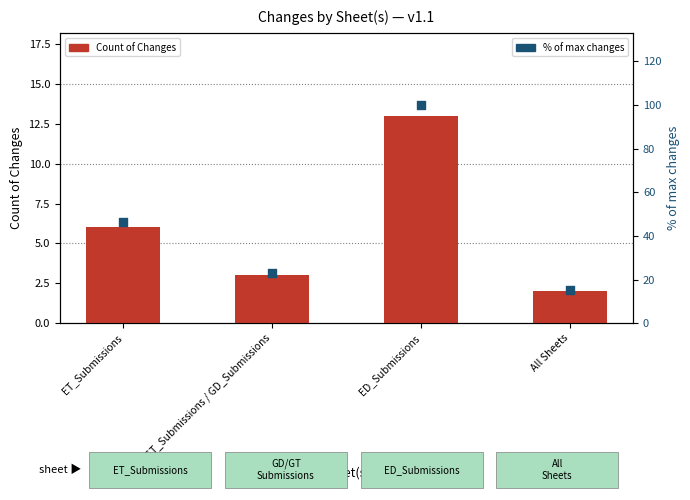

What are all the series names shown in the legend?

Count of Changes, % of max changes